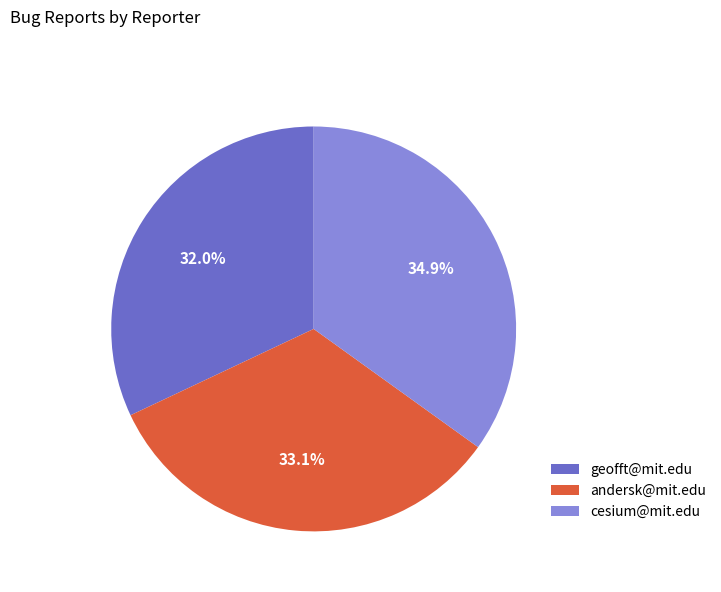

What is the largest slice in the pie chart?

cesium@mit.edu